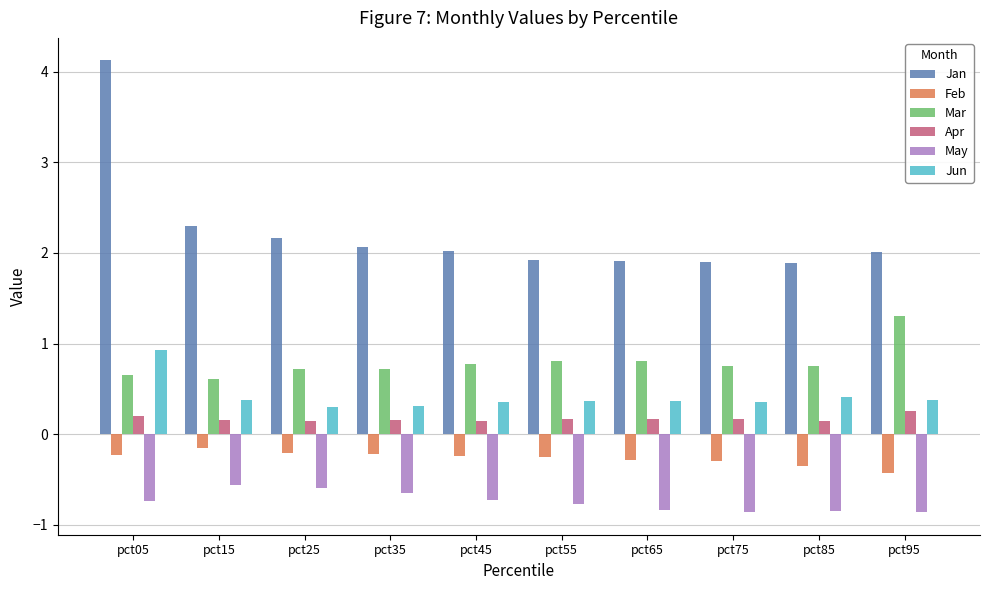

Which series has the widest spread of values?

Jan